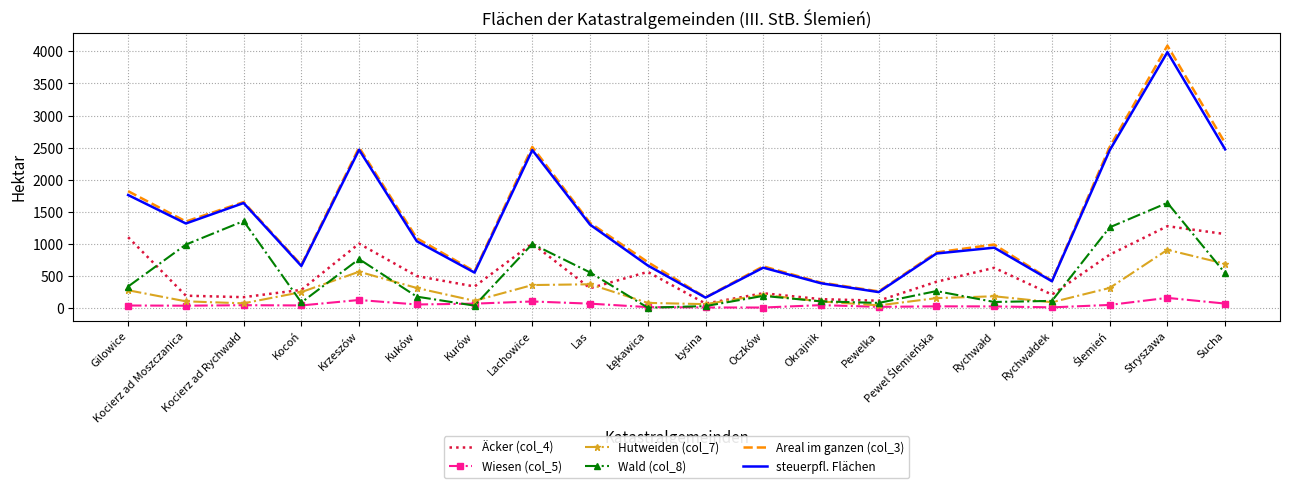

What position from the left is Kuków?

6